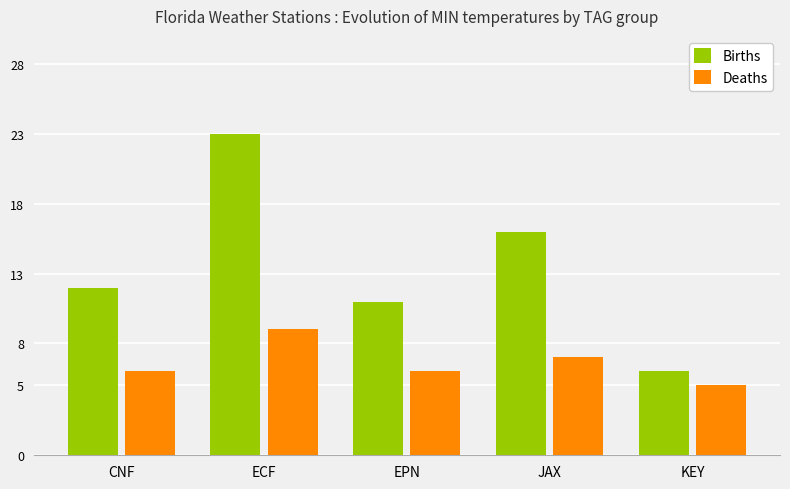

What is the label of the 1st bar from the left?

CNF